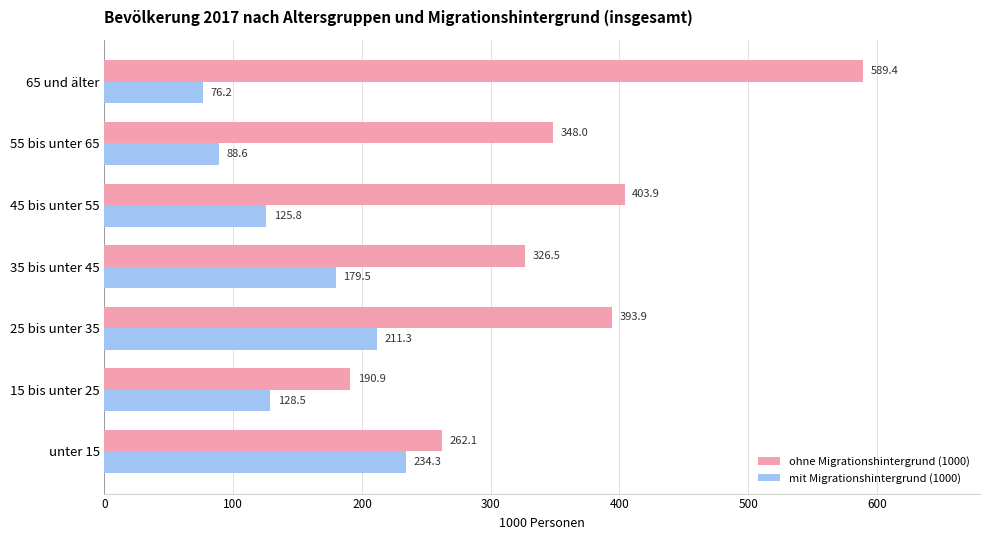

At which label is mit Migrationshintergrund (1000) closest to 155?

35 bis unter 45